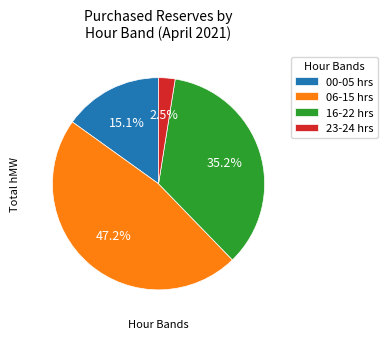

To the nearest percent, what is the average slice percentage?

25%